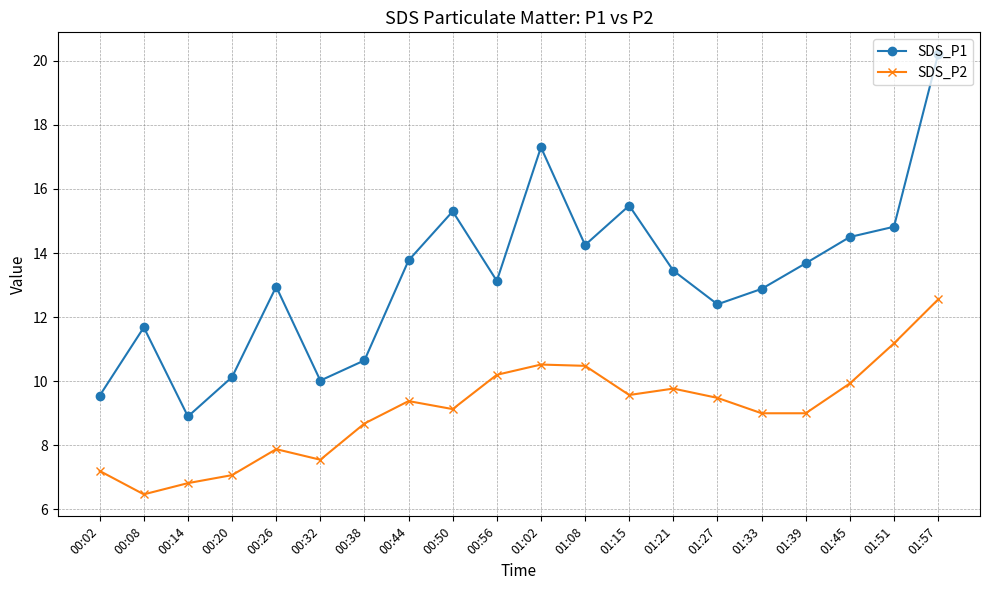

Is it true that SDS_P2 equals 6.8 at 00:14?

True